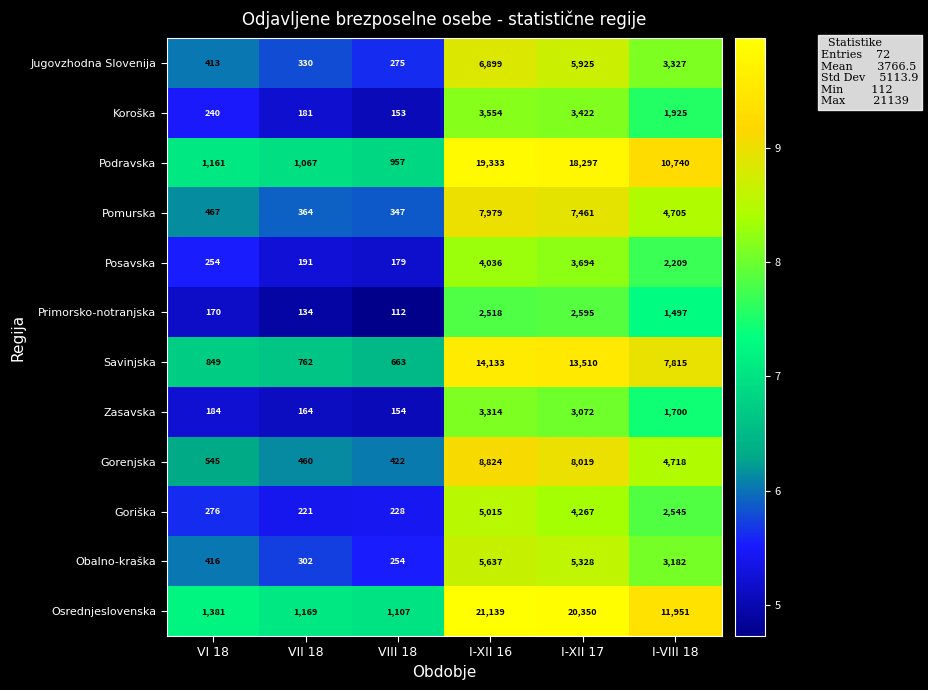

What is the total value across all series at VIII 18?

4851